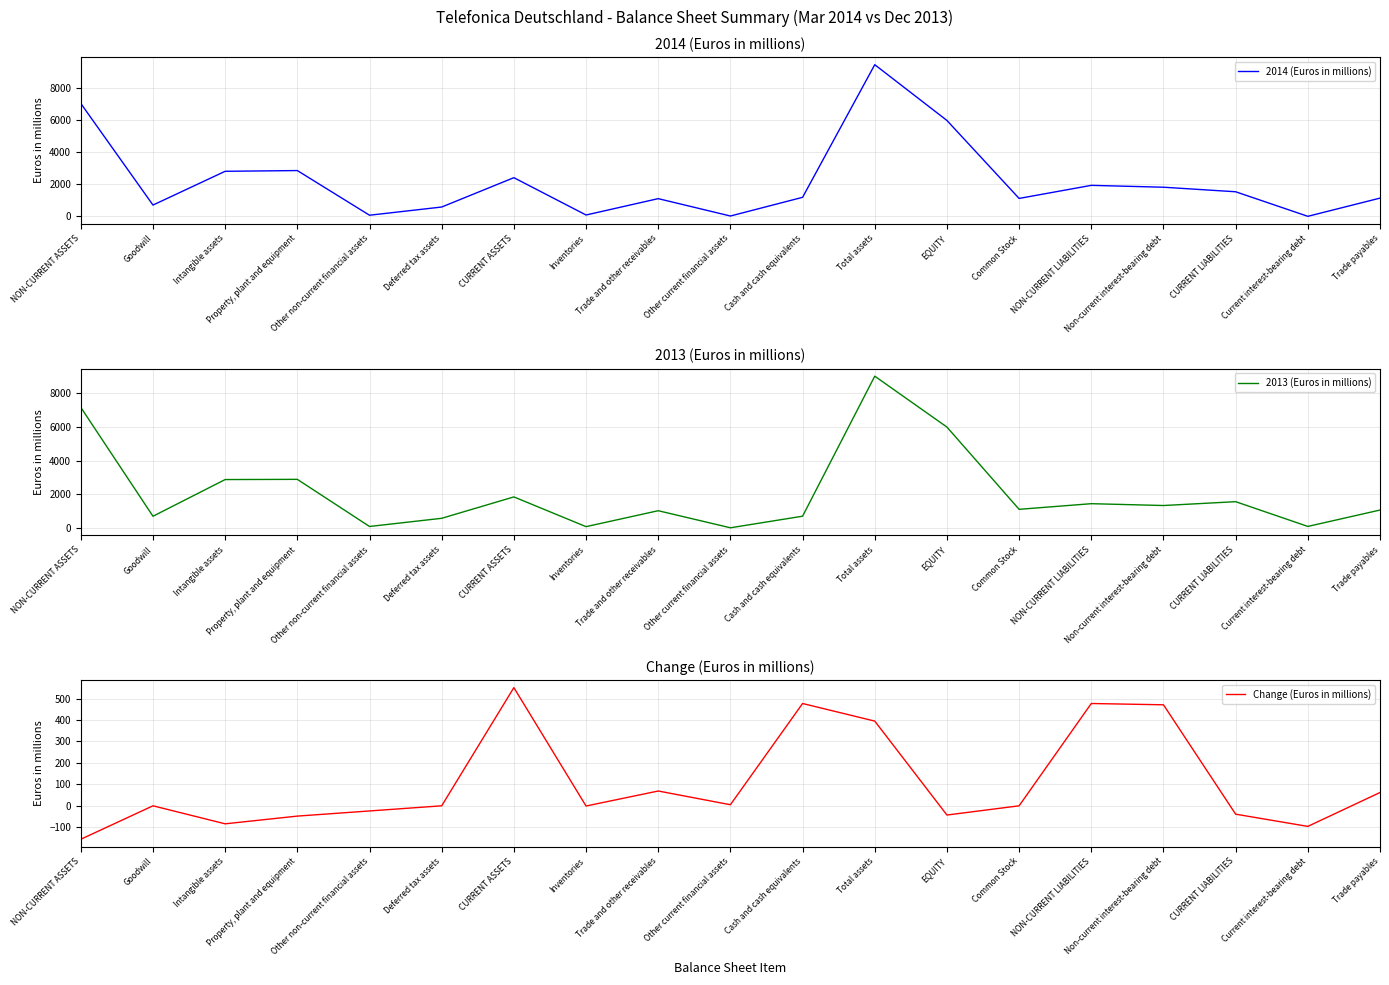

What is the difference between the 2014 (Euros in millions) values at Non-current interest-bearing debt and CURRENT ASSETS?

592